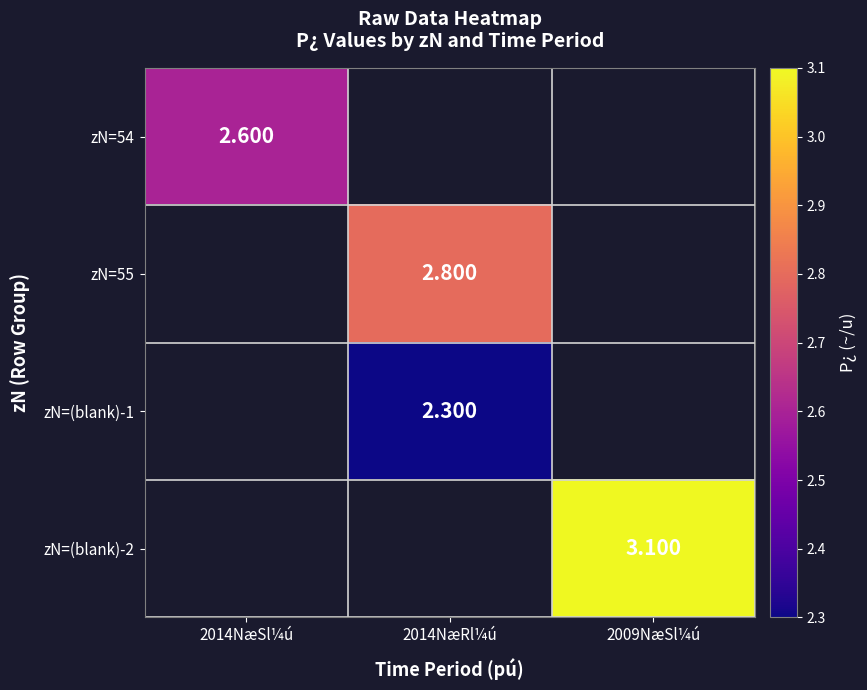

Is the value of zN=54 at 2009NæSl¼ú greater than the value of zN=(blank)-2 at 2009NæSl¼ú?

No